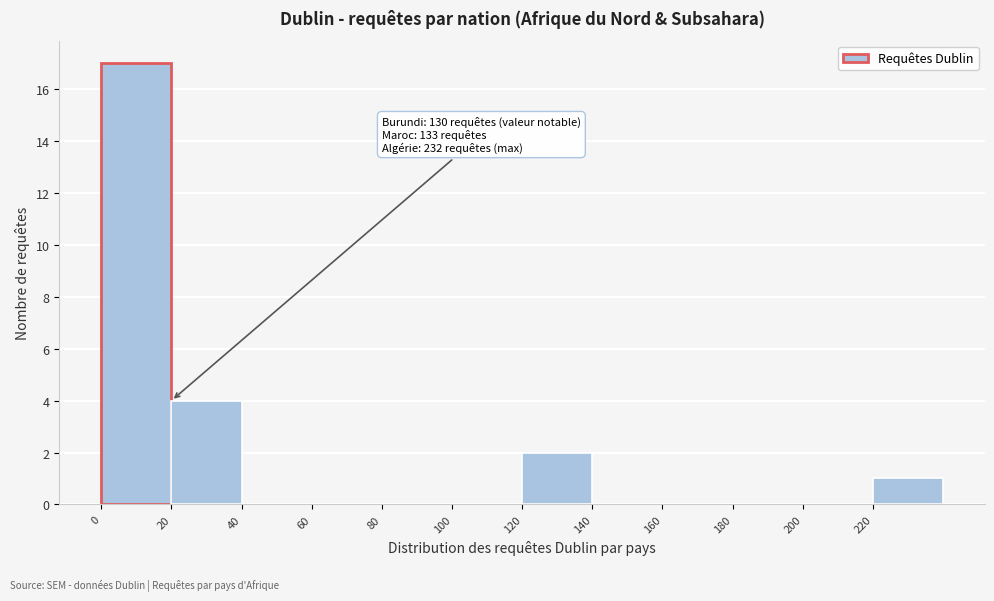

Which range on the x-axis has the tallest bar?

0 to 20